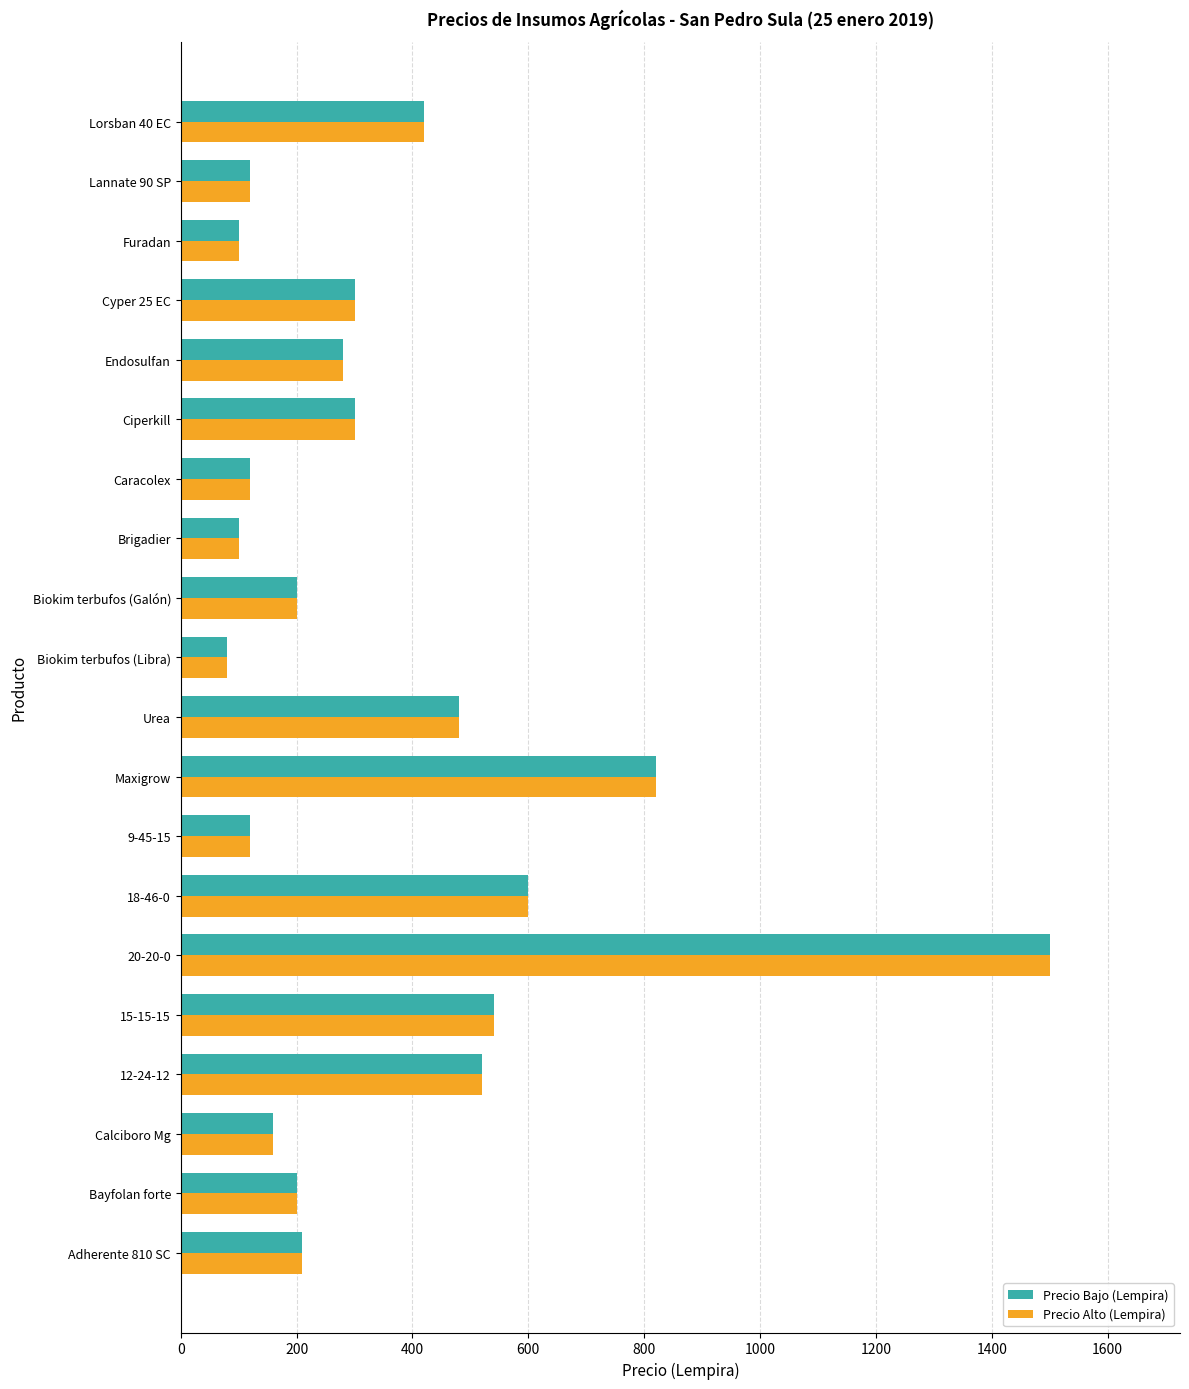

At which label does Precio Bajo (Lempira) reach its minimum?

Biokim terbufos (Libra)